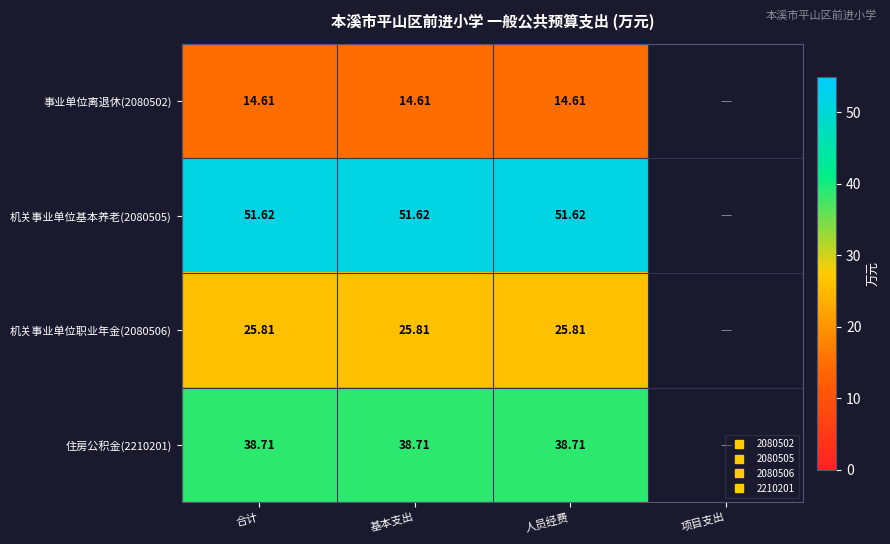

Is the value of 事业单位离退休(2080502) at 人员经费 greater than the value of 机关事业单位基本养老(2080505) at 合计?

No